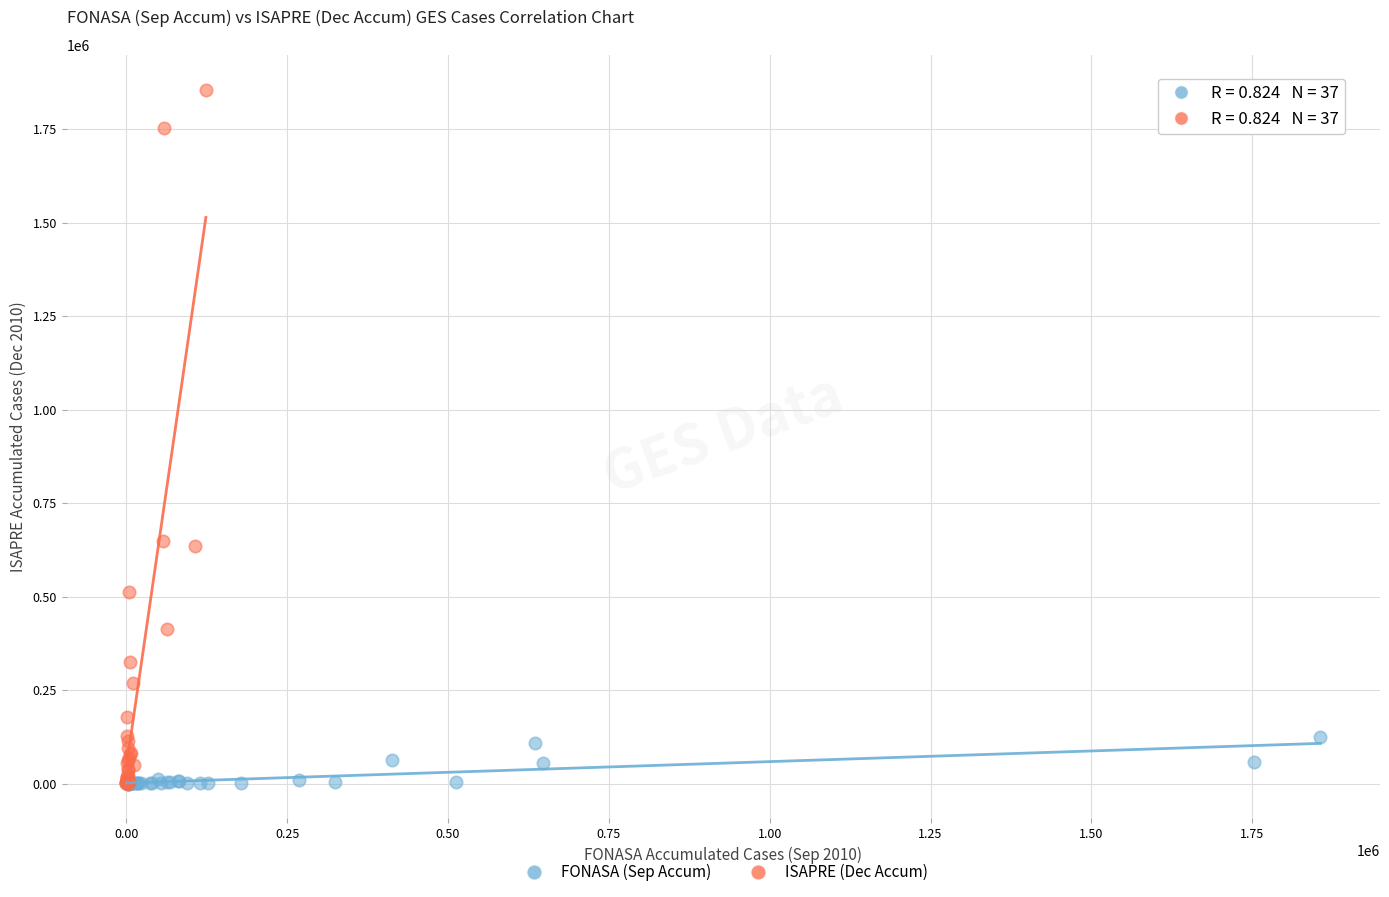

Which series contains the highest Y value?

ISAPRE (Dec Accum)